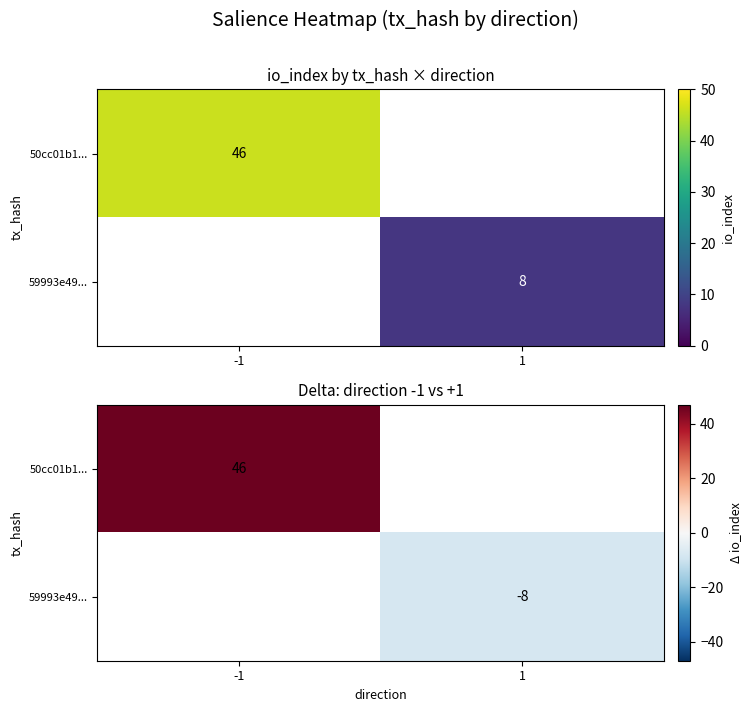

Which series has the widest spread of values?

50cc01b1...